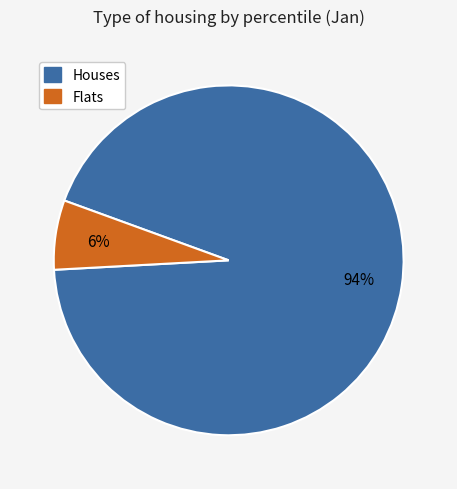

To the nearest percent, what is the average slice percentage?

50%